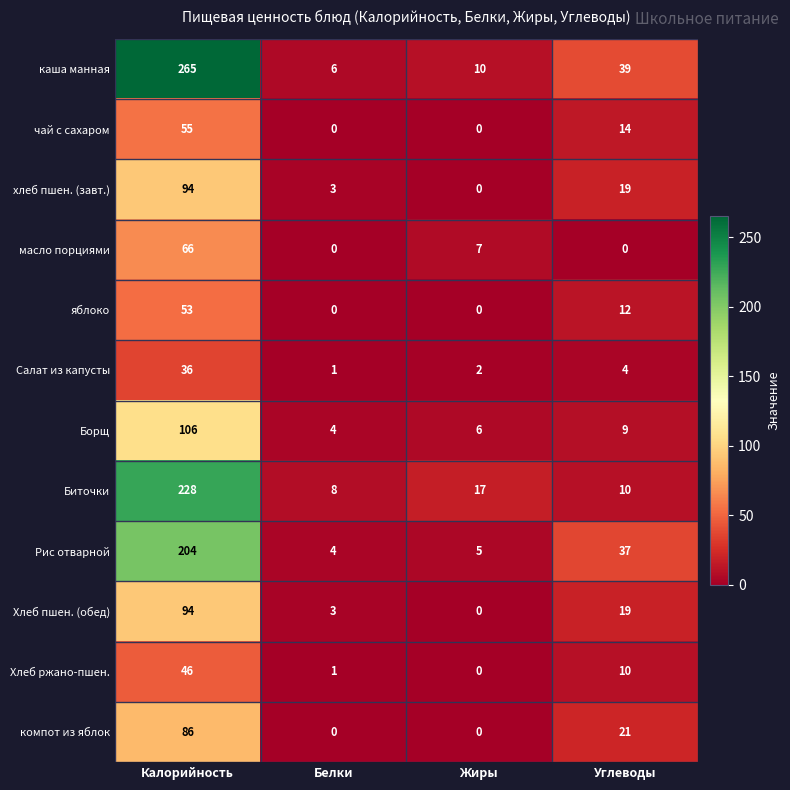

How many series are shown in this chart?

12